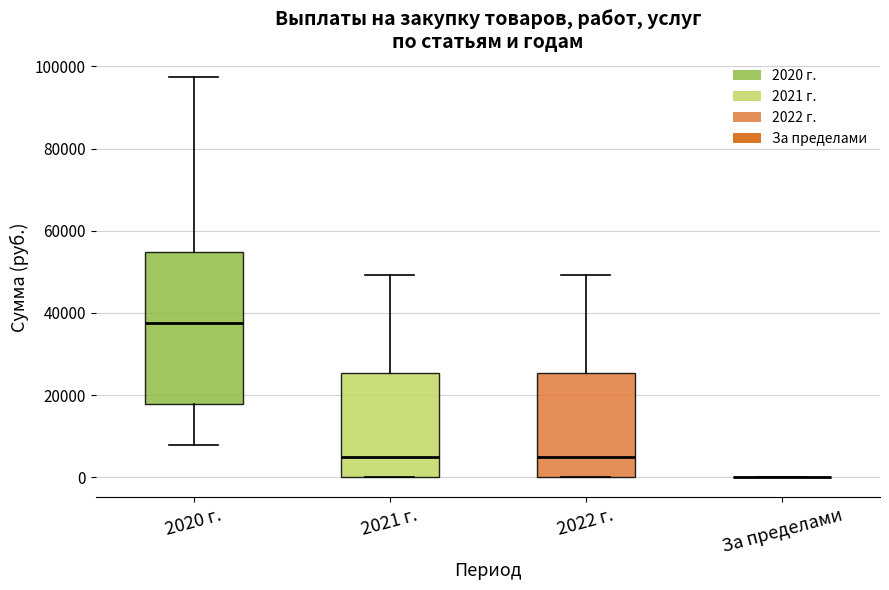

Reading left to right, transcribe this box plot: for each box, give where its median line is, the range the box spans, and where its two whiskers end, as read against the y-axis. The values are not printed on the chart, so give them approximately, as read against the axis.

2020 г.: median 38000, box 18000 to 54000, whiskers 8000 to 98000
2021 г.: median 6000, box 0 to 26000, whiskers 0 to 50000
2022 г.: median 6000, box 0 to 26000, whiskers 0 to 50000
За пределами: box collapsed to a line at 0, whiskers 0 to 0